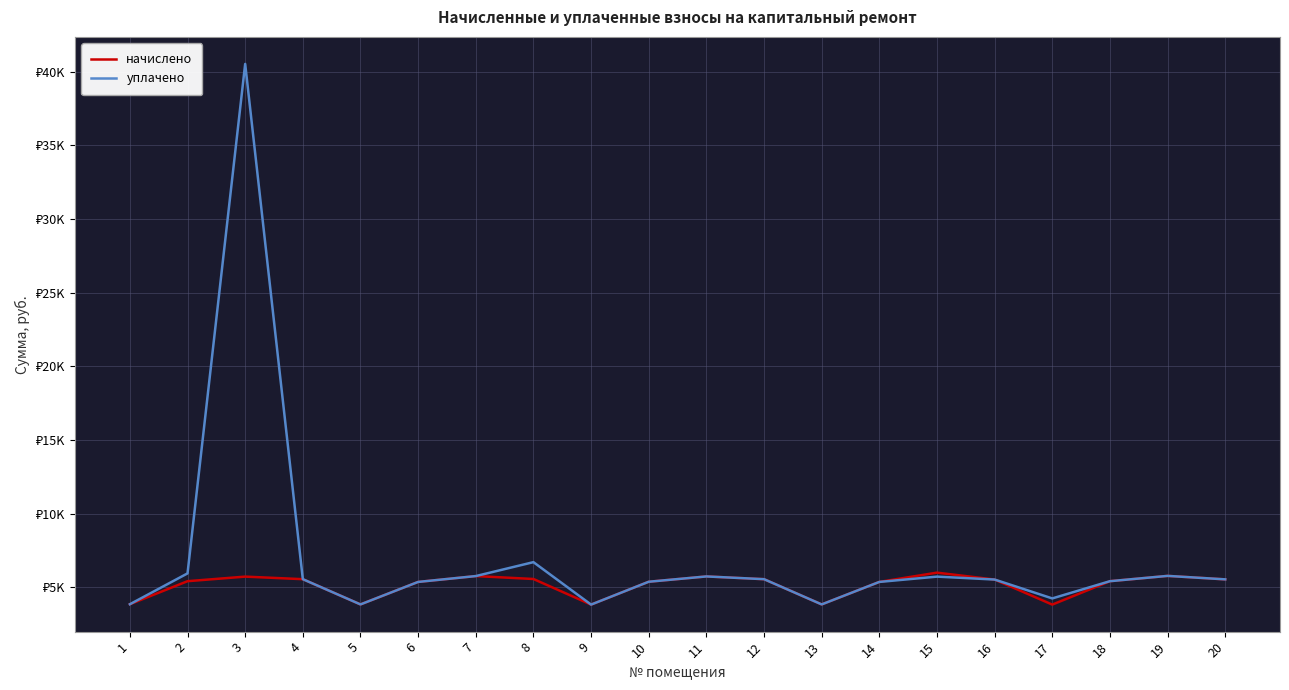

True or false: начислено has more than 1 points higher than both neighbors.

True